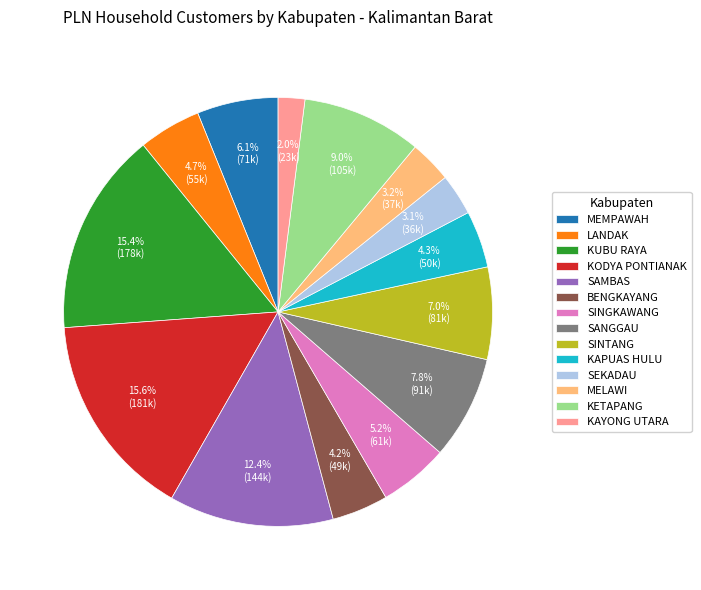

Does KODYA PONTIANAK account for over 50% of the chart?

No